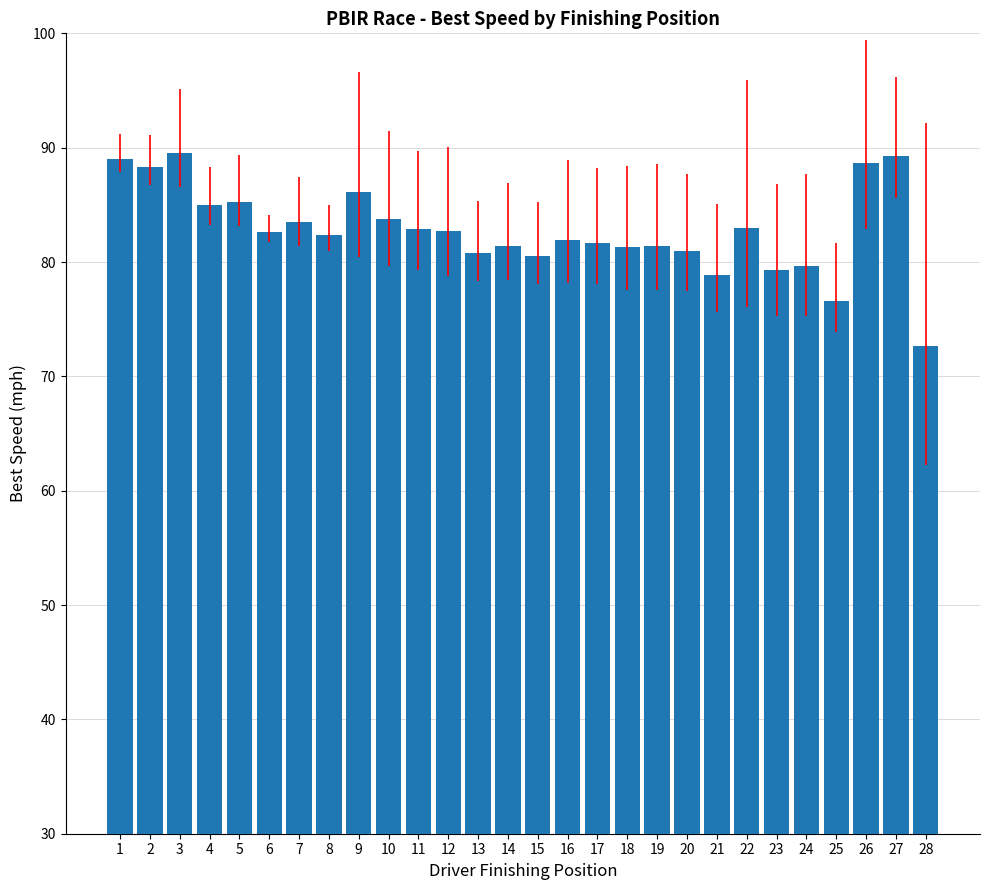

What is the average value?

82.8